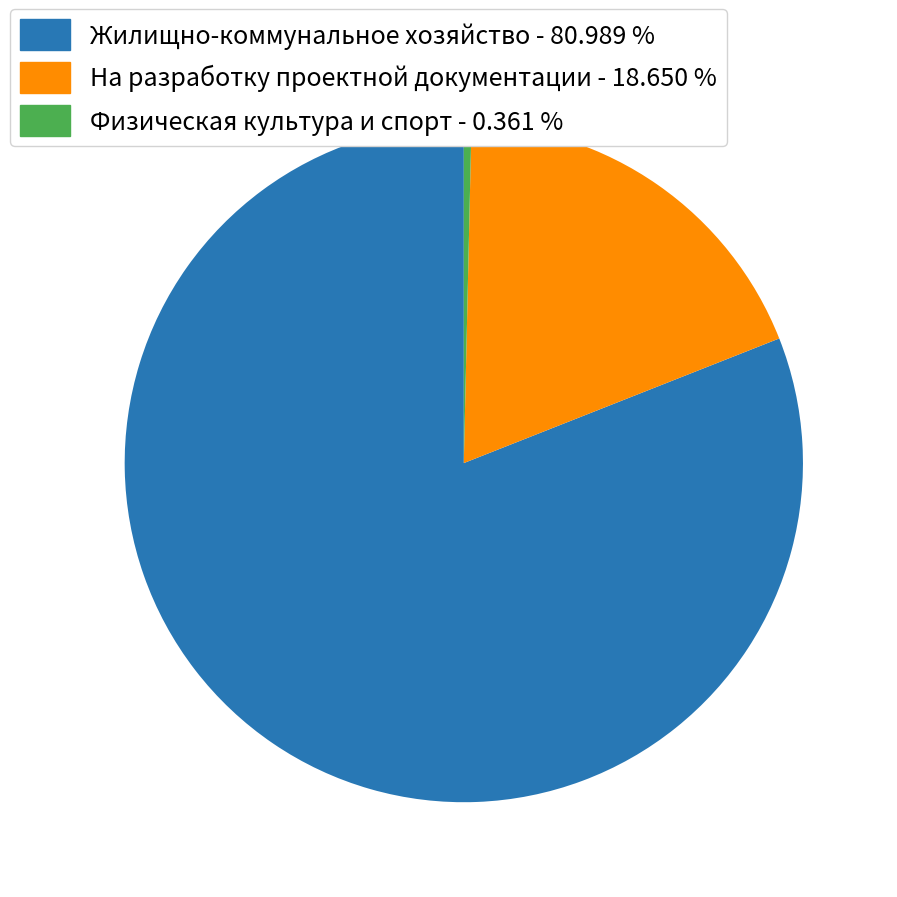

True or false: Жилищно-коммунальное хозяйство accounts for 89% of the total.

False